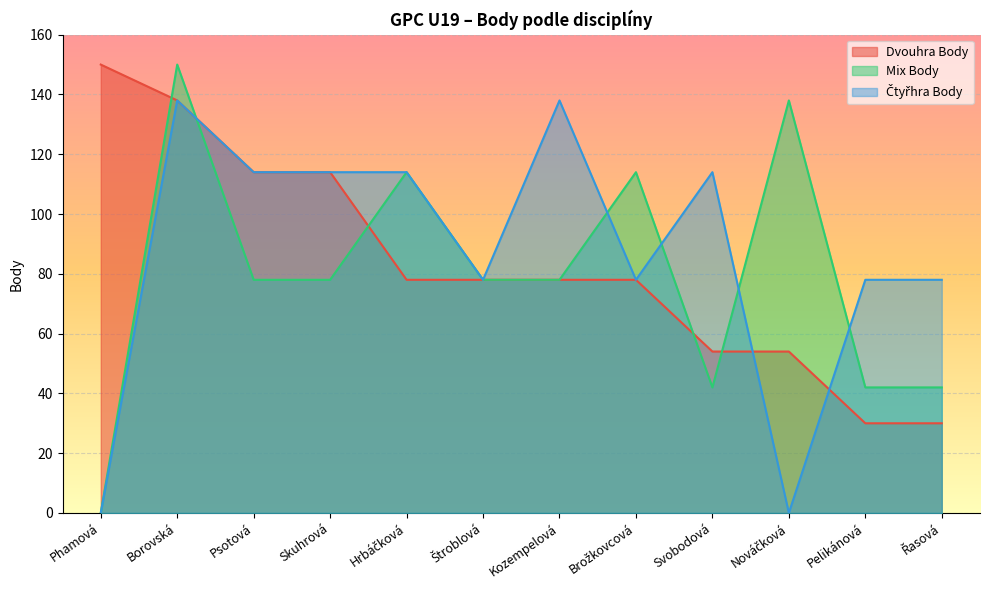

What is the average value of the Čtyřhra Body series?

87